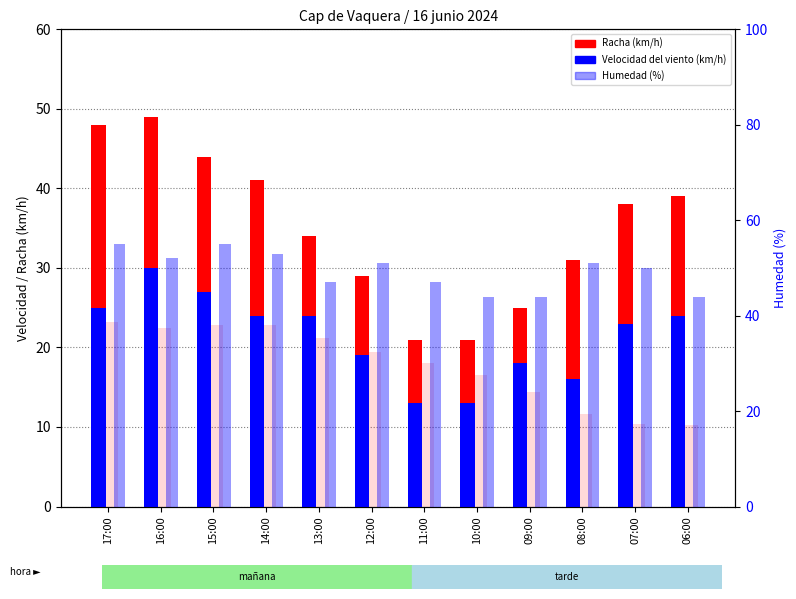

Rank the series at 06:00 from highest to lowest value.

Humedad (%), Racha (km/h), Velocidad del viento (km/h), Temperatura (ºC) x2